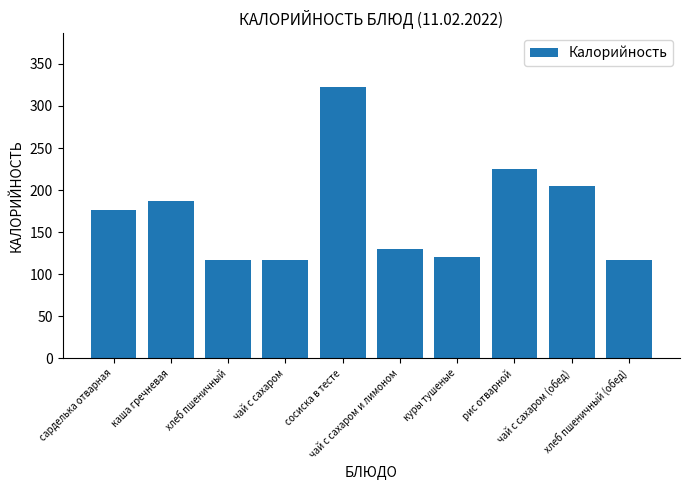

What is the smallest value displayed?

117.0